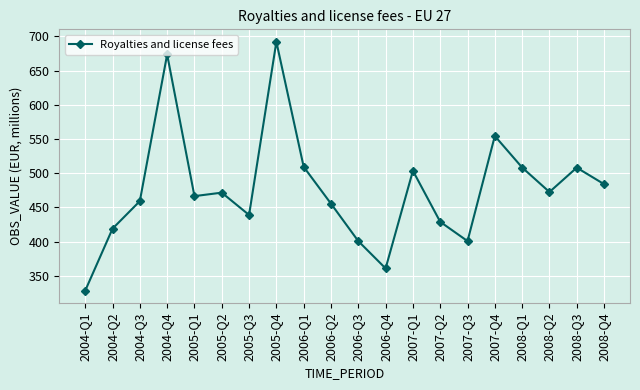

What is the label of the 5th point from the left?

2005-Q1